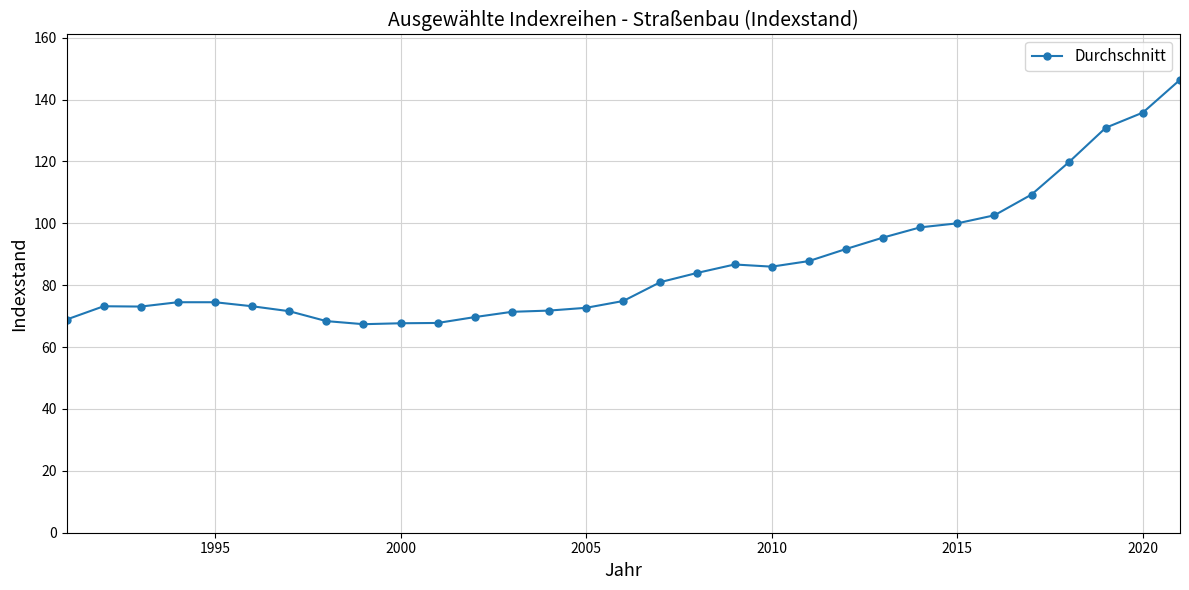

What is the minimum value shown in the chart?

67.4